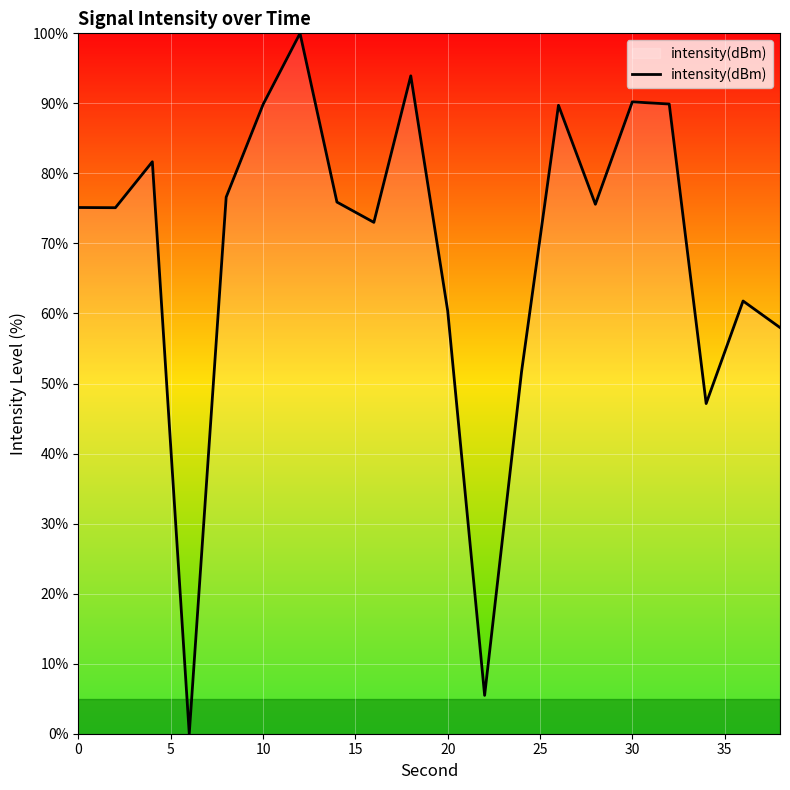

What is the difference between the maximum and minimum values?

100.0